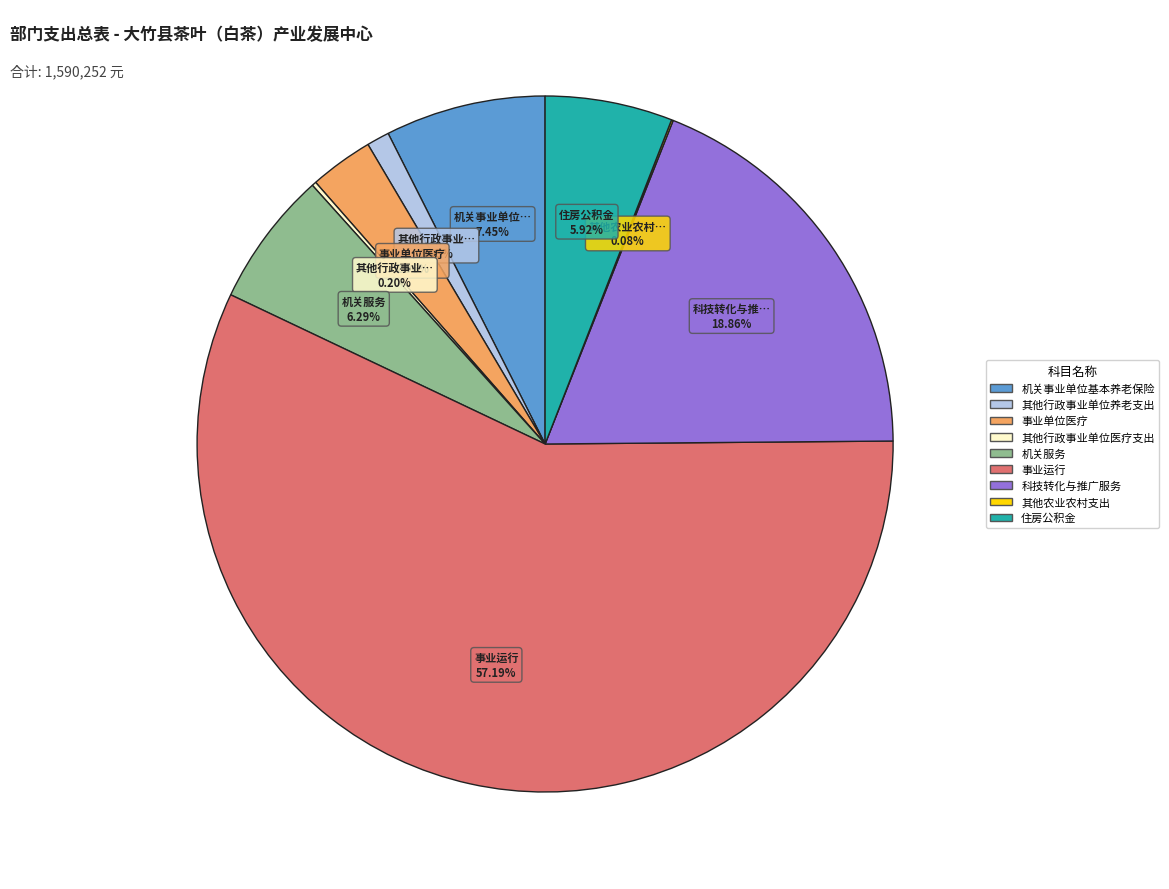

Is there a majority slice in this chart?

Yes